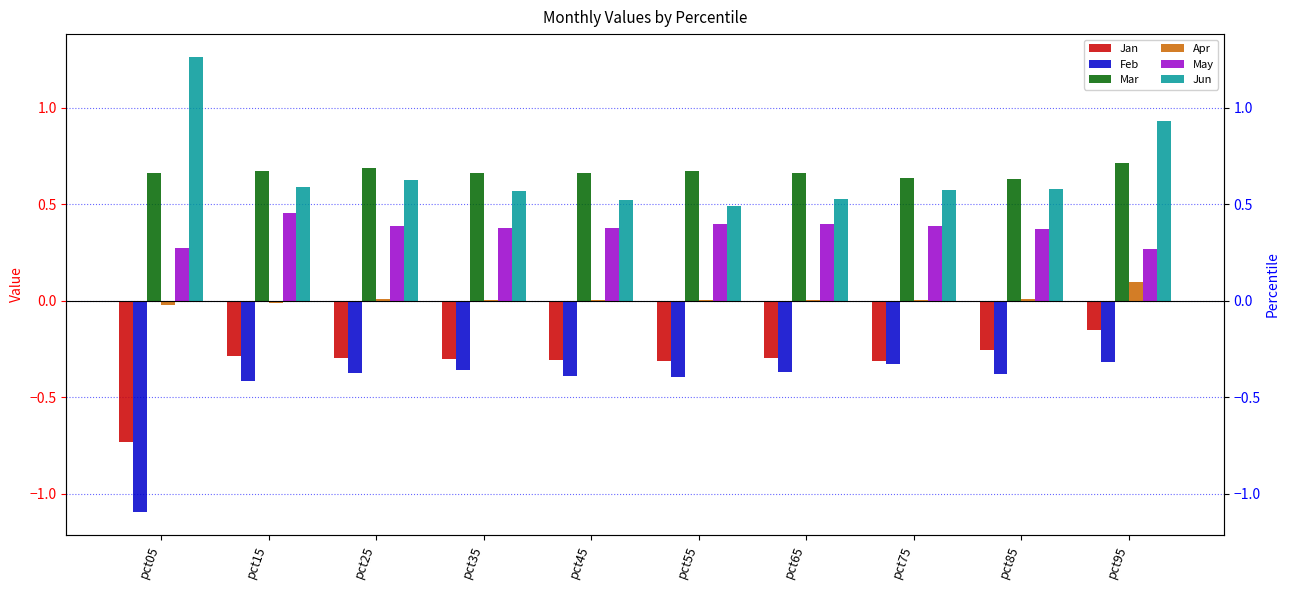

Which has a higher value, pct35 or pct15?

pct15